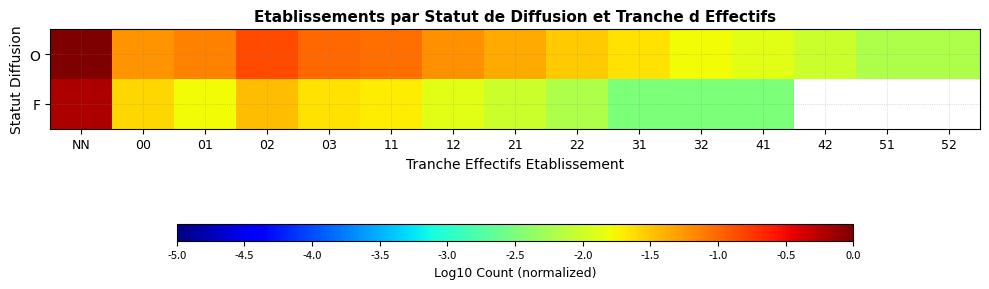

How many values in O are below zero?

14